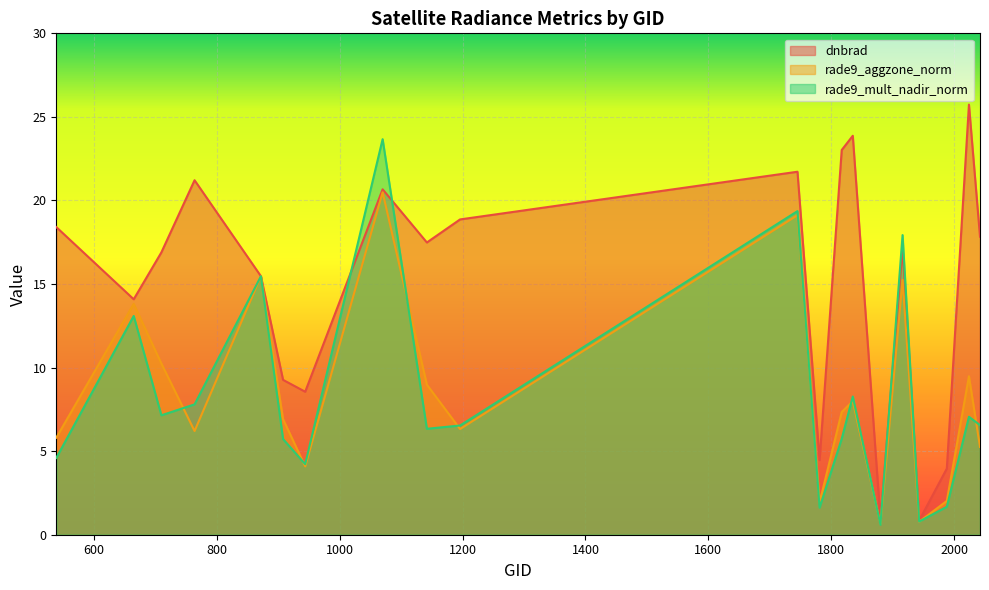

Which series ends up on top after the final intersection of rade9_mult_nadir_norm and rade9_aggzone_norm?

rade9_mult_nadir_norm